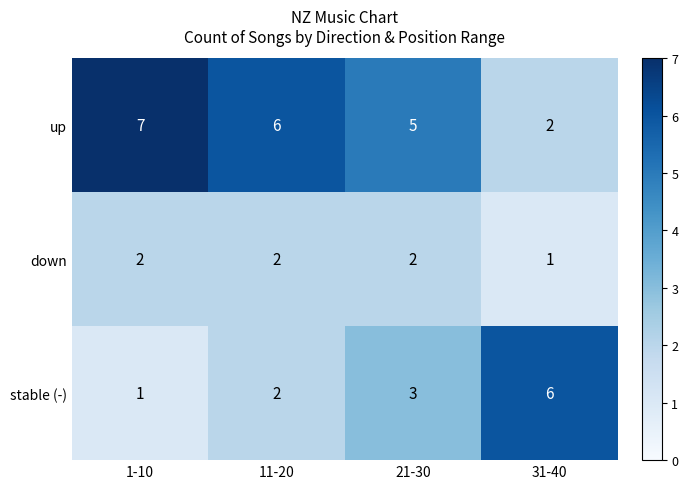

Count the number of categories in the chart.

4